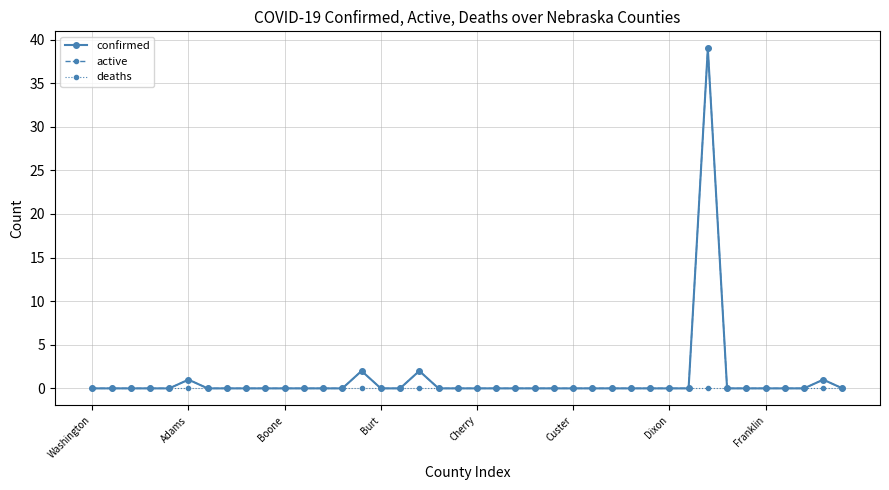

What is the difference between the second highest and second lowest values in the active series?

2